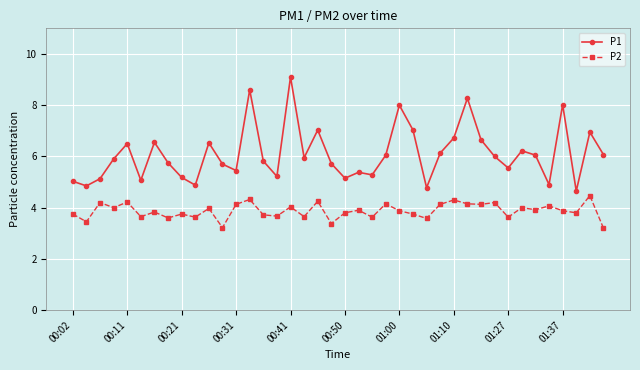

True or false: P1 and P2 intersect in this chart.

False